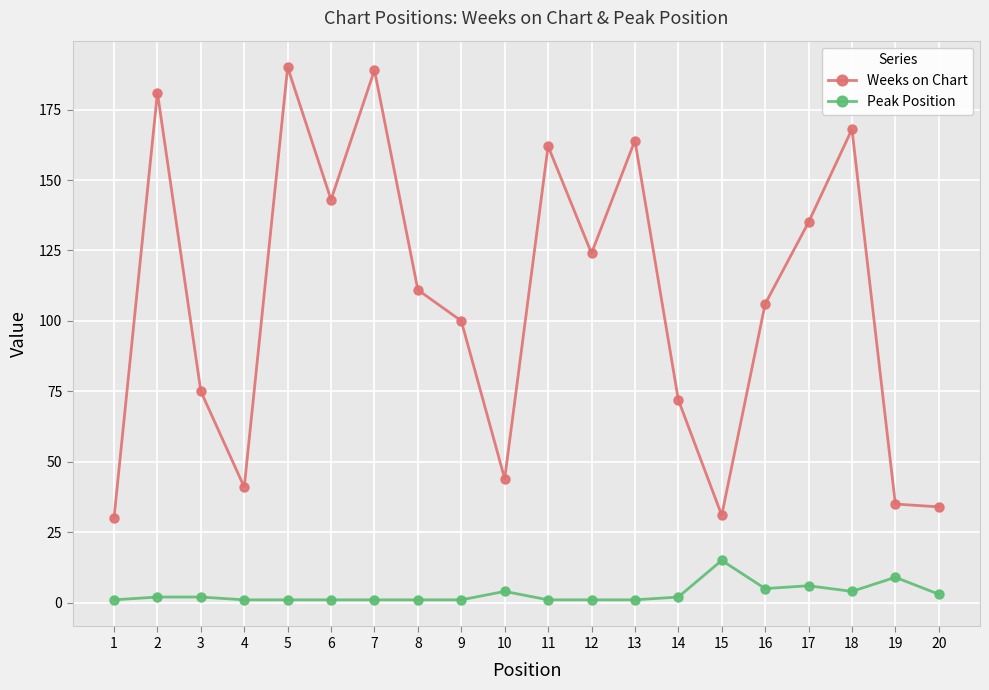

Rank the series by their maximum value, from lowest to highest.

Peak Position, Weeks on Chart